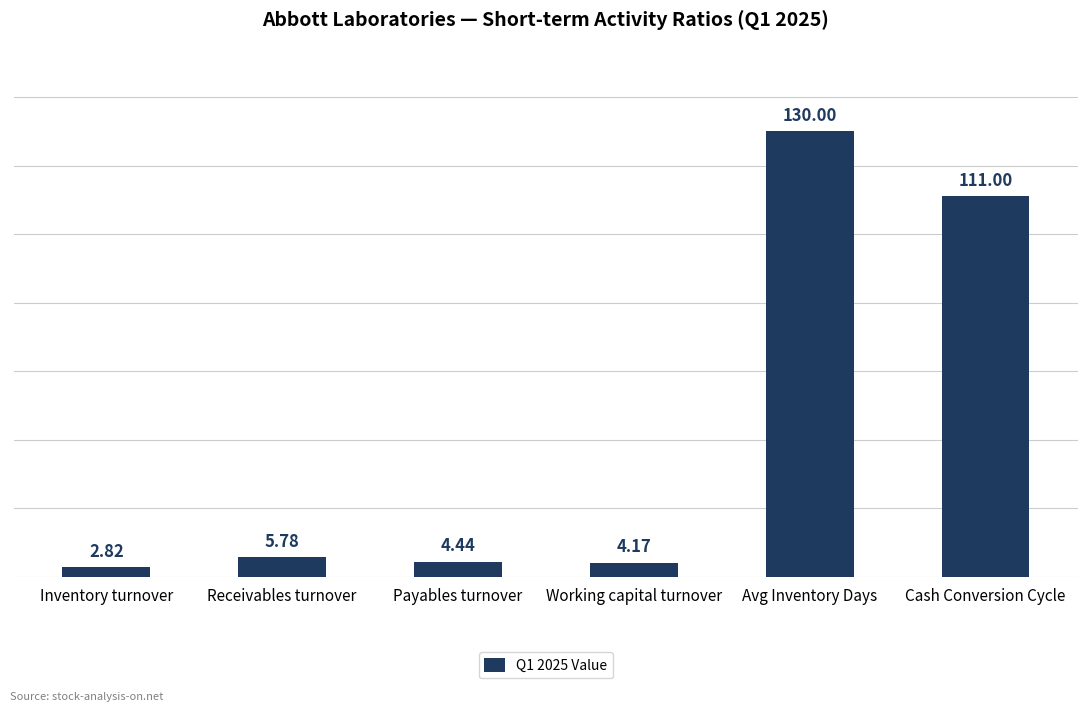

List the labels in order of value, largest first.

Avg Inventory Days, Cash Conversion Cycle, Receivables turnover, Payables turnover, Working capital turnover, Inventory turnover